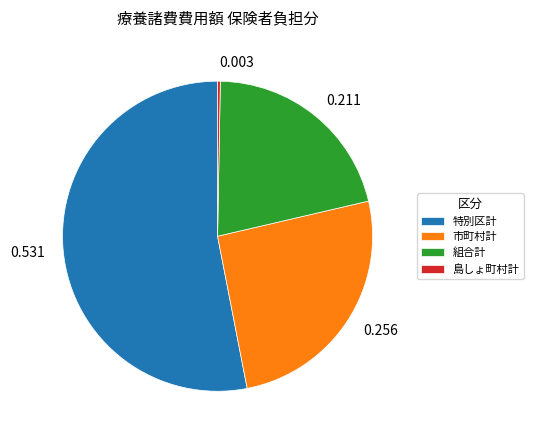

What is the largest slice in the pie chart?

特別区計